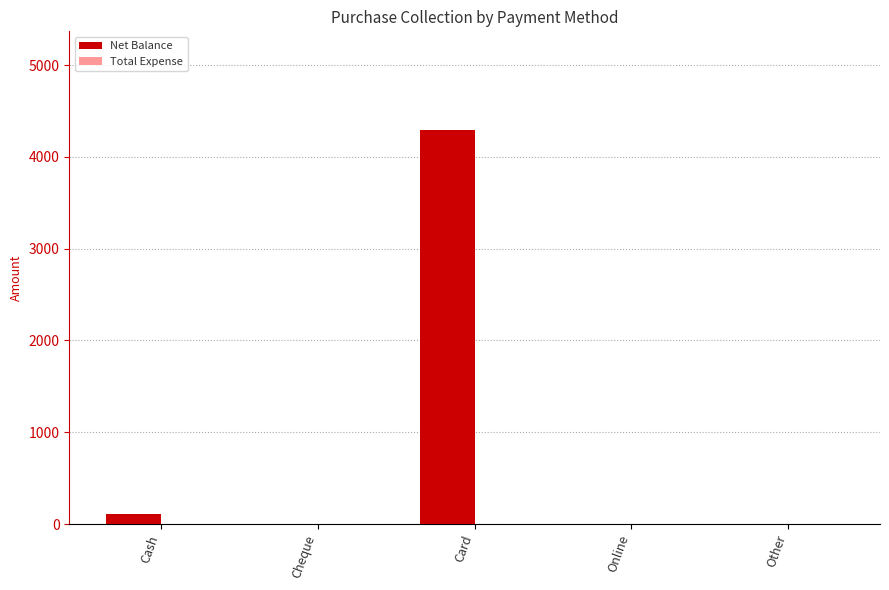

What is the greatest value displayed?

4294